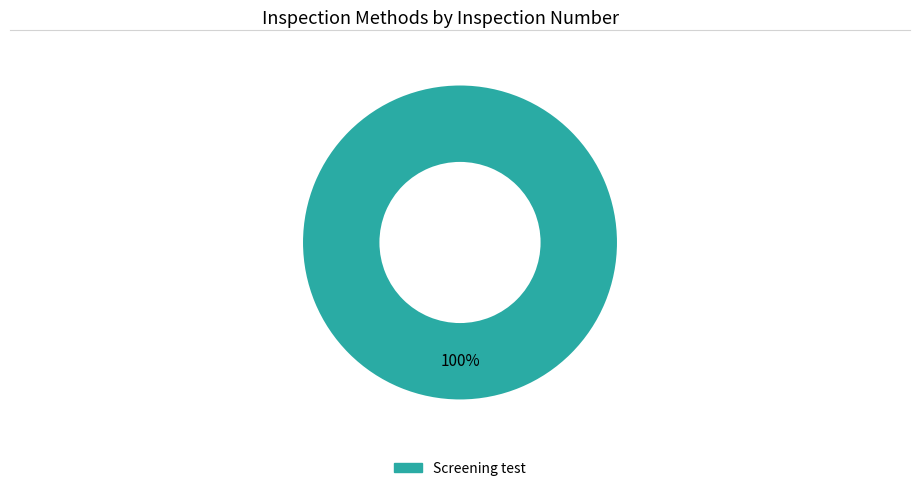

What percentage is the Screening test slice, to the nearest percent?

100%